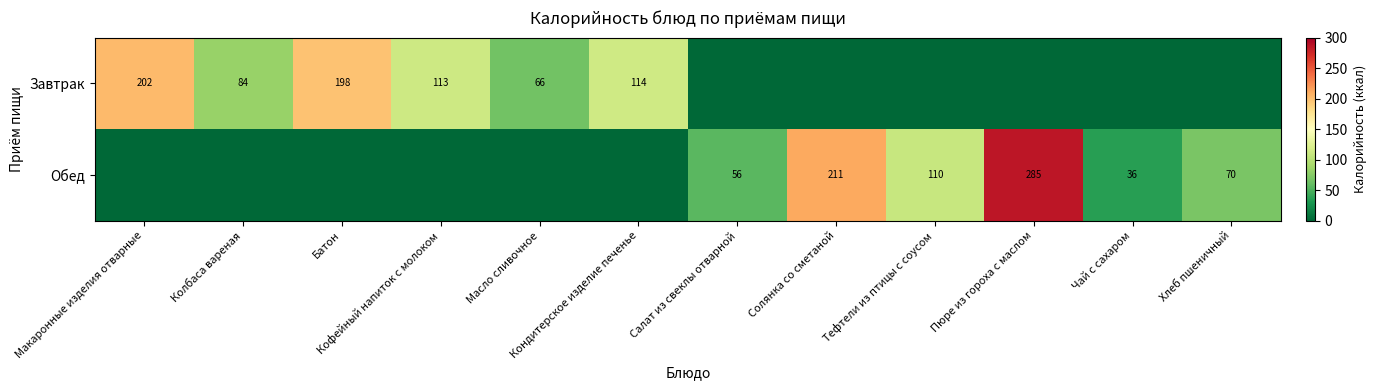

The value of Обед at Тефтели из птицы с соусом is 110. True or false?

True